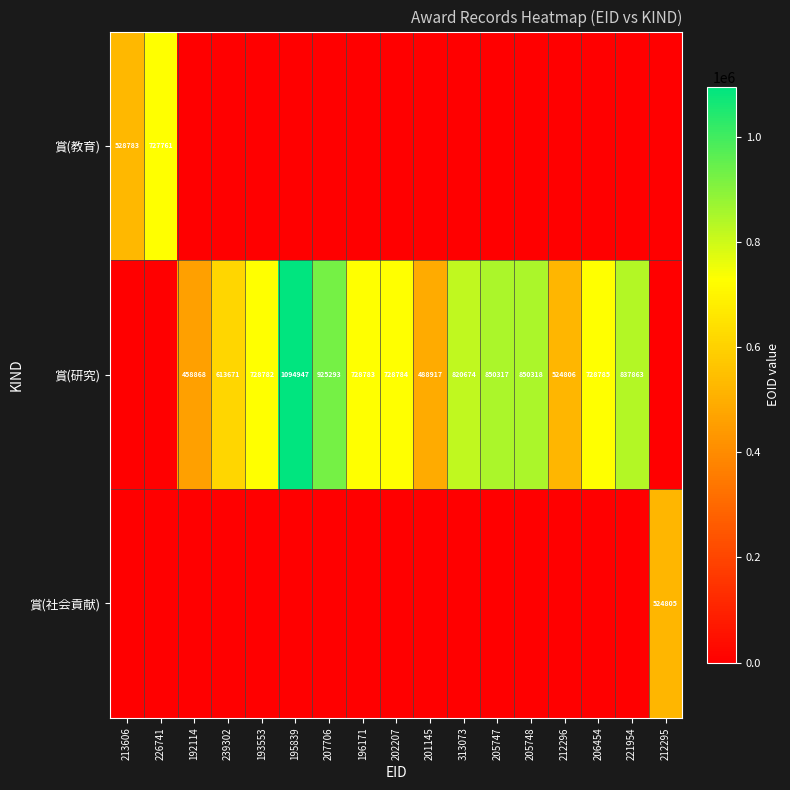

The 賞(研究) series shows 728785 at 206454. True or false?

True